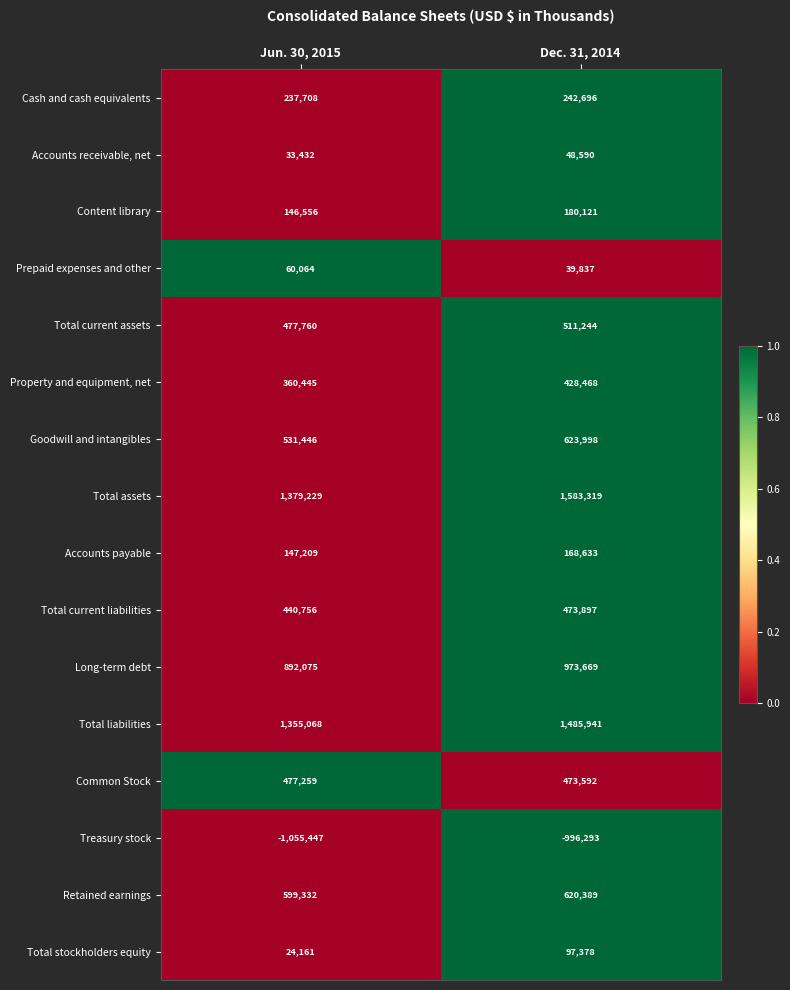

At which label is Common Stock closest to 475425?

Dec. 31, 2014